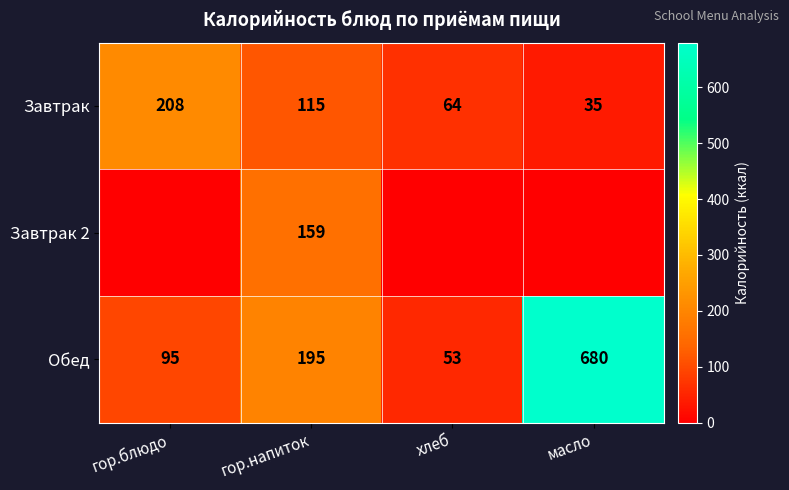

Rank the categories by Обед value from lowest to highest.

хлеб, гор.блюдо, гор.напиток, масло